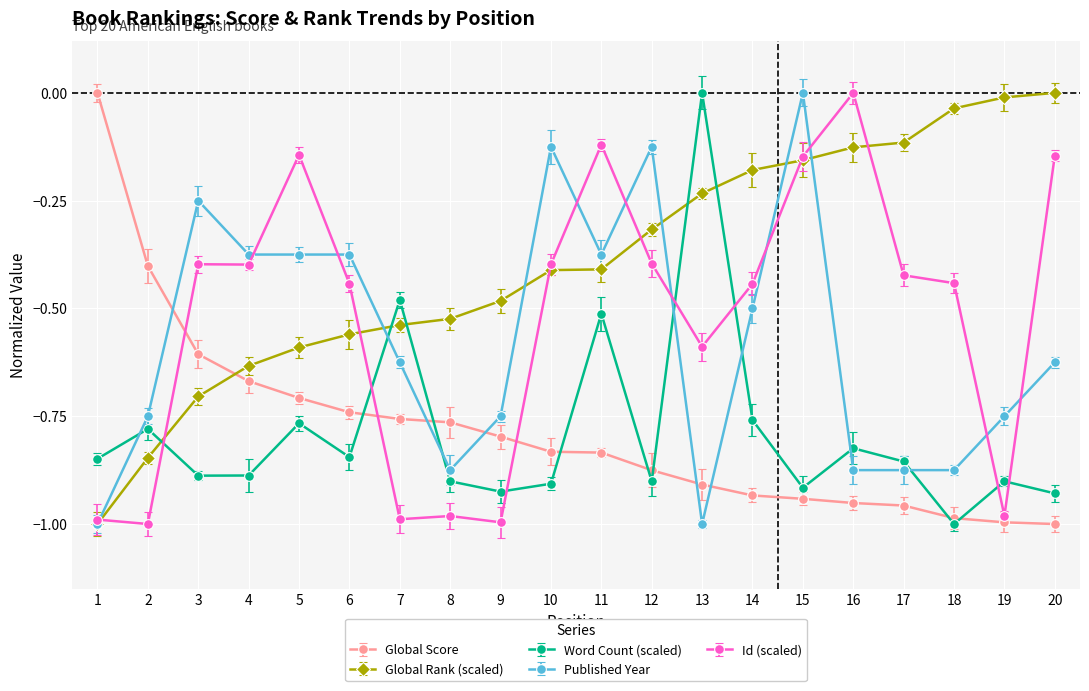

Is this an area chart (filled region under the line)?

No